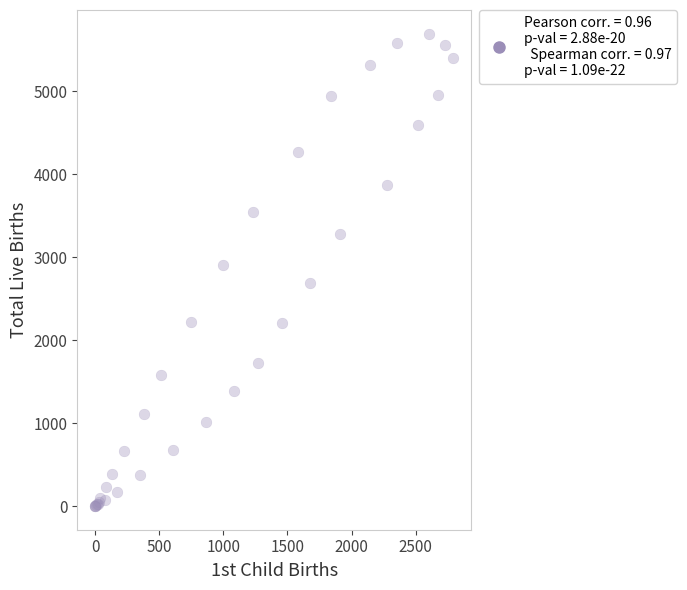

What Y value in the scatter plot is closest to 2848?

2912